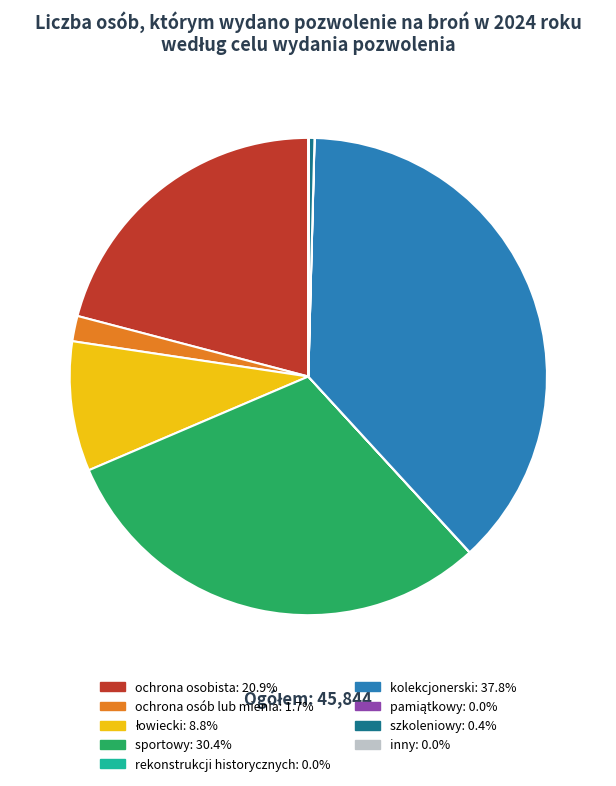

Is there a majority slice in this chart?

No